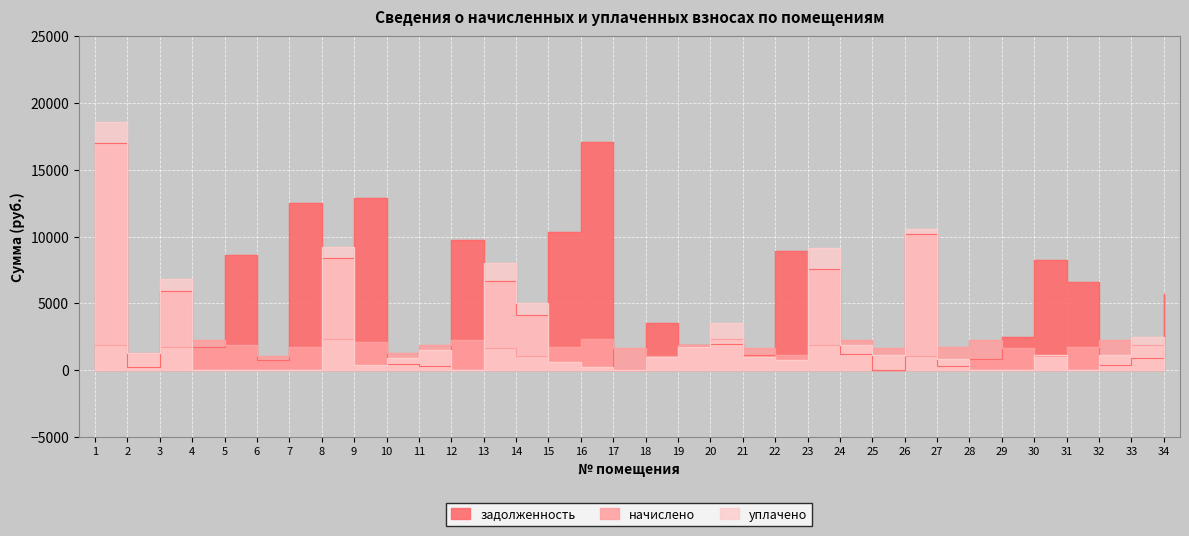

What is the difference between the second highest and minimum values in the задолженность series?

17026.7